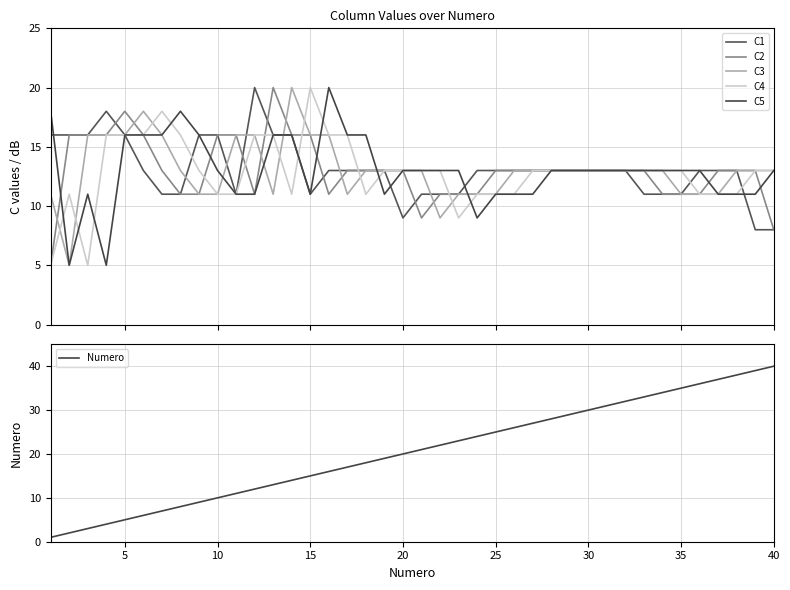

What is the value of the C1 point at the 27th from the left?

13